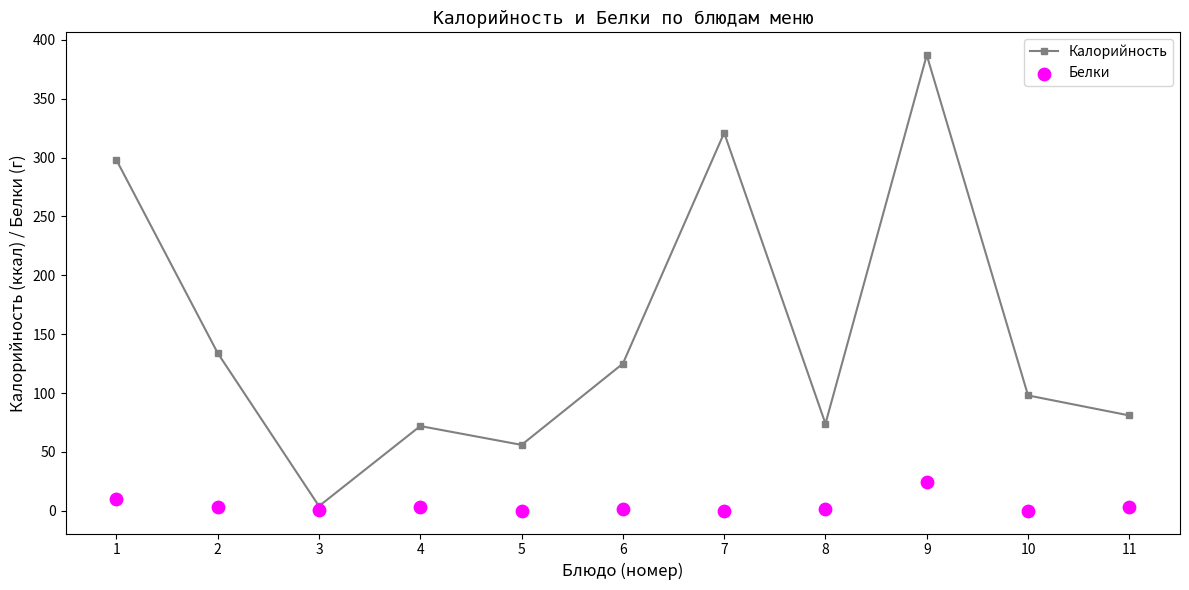

Which series has the largest Y range (max minus min)?

Калорийность